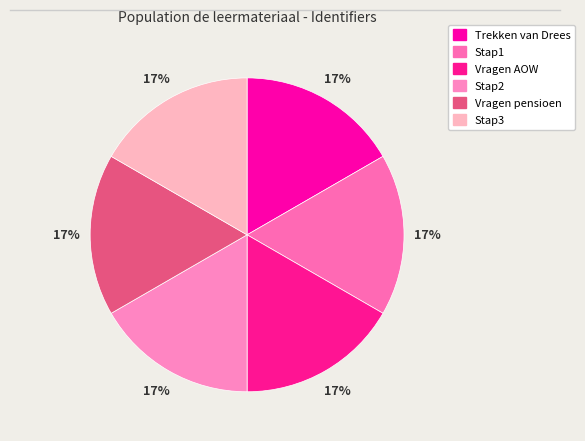

How many slices are in this pie chart?

6